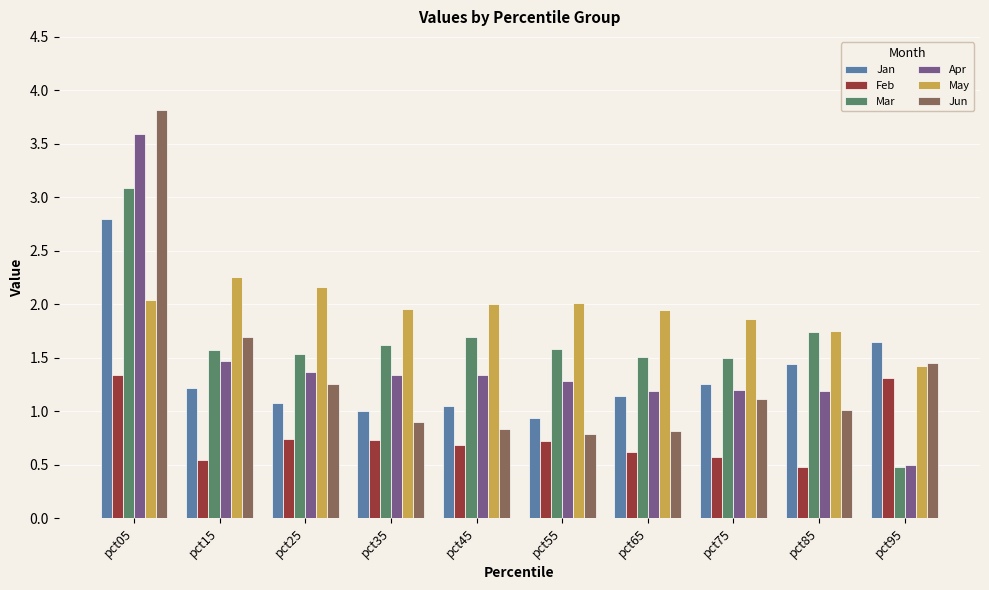

Count the number of data series in this chart.

6